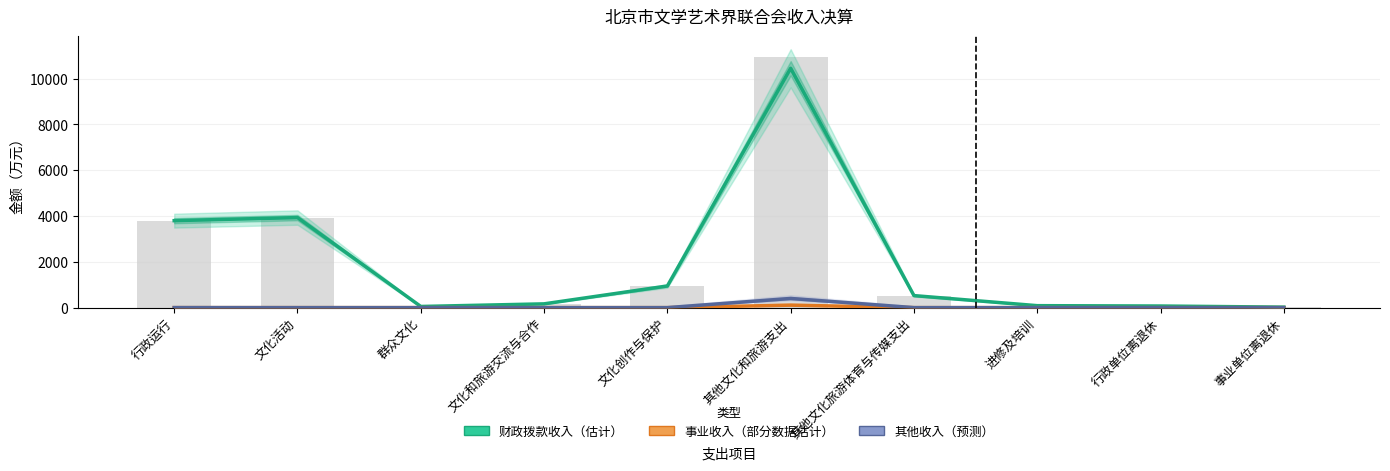

At which label does 财政拨款收入（估计） first exceed 525?

行政运行